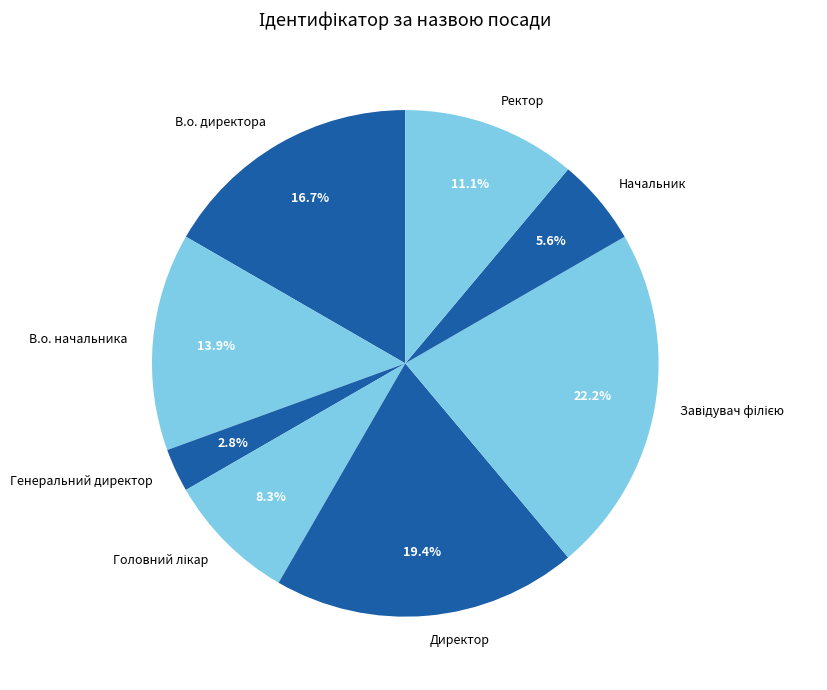

To the nearest percent, what is the difference between the Директор and Генеральний директор slice percentages?

17%